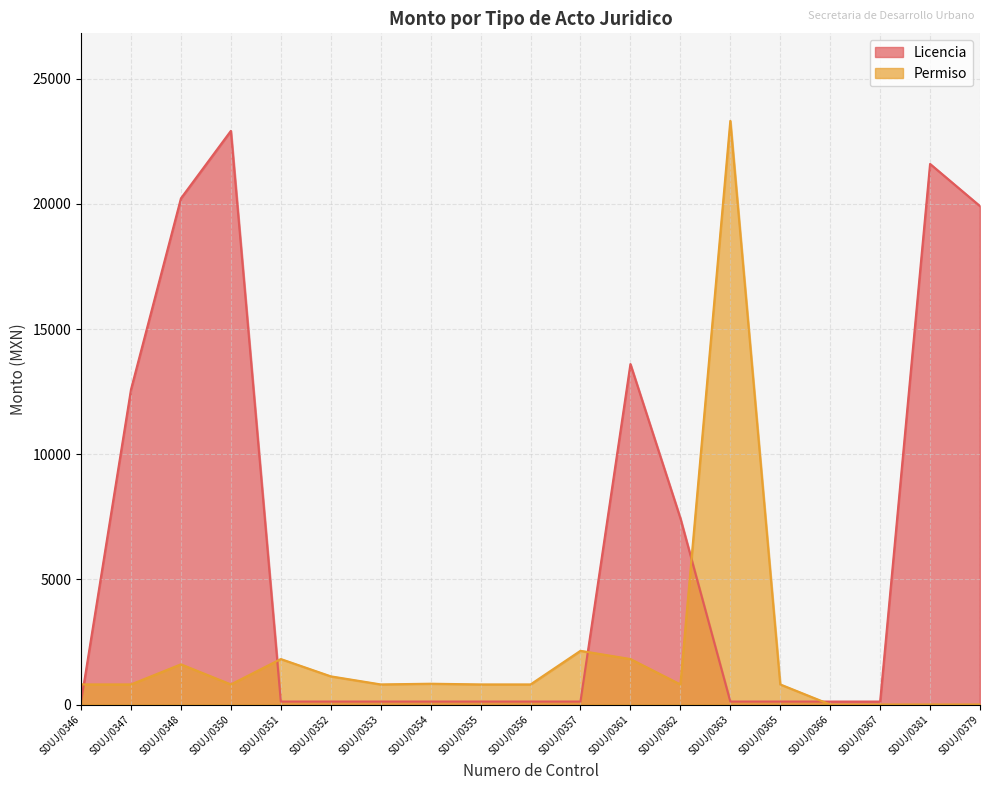

How many values in the Permiso series exceed 802?

15